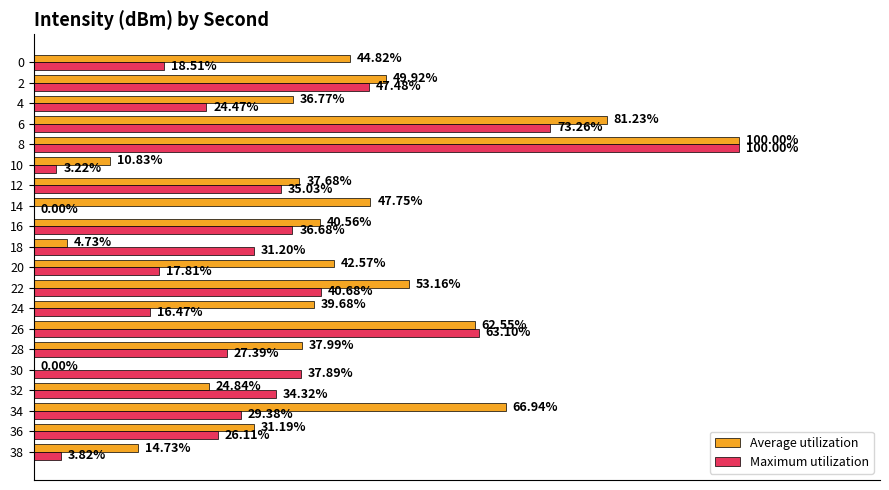

What are all the series names shown in the legend?

Average utilization, Maximum utilization